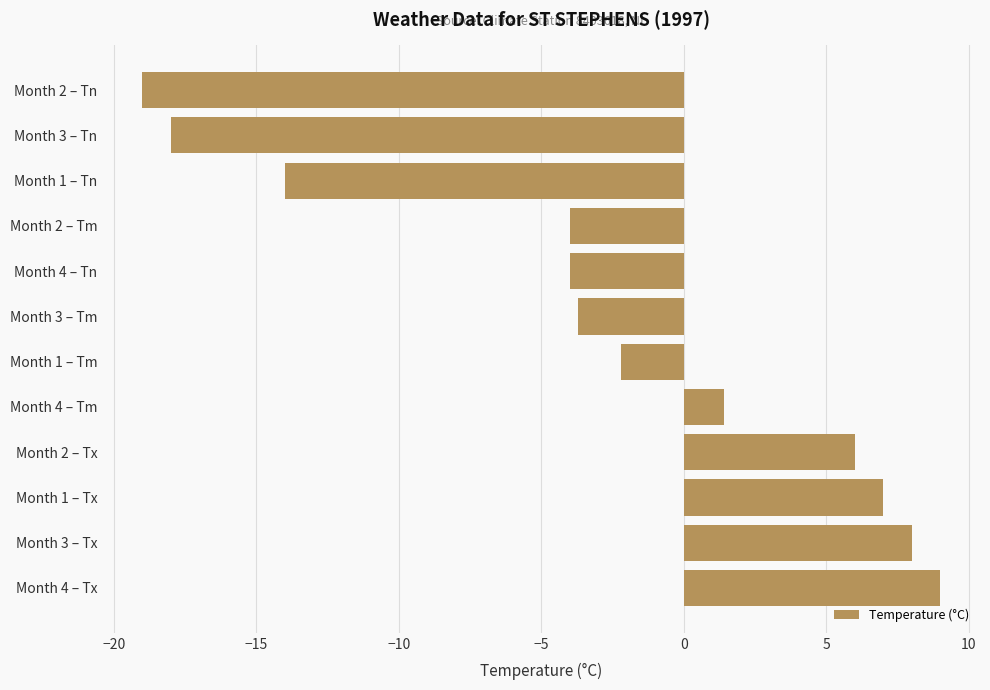

What is the approximate value at Month 4 – Tm?

1.4